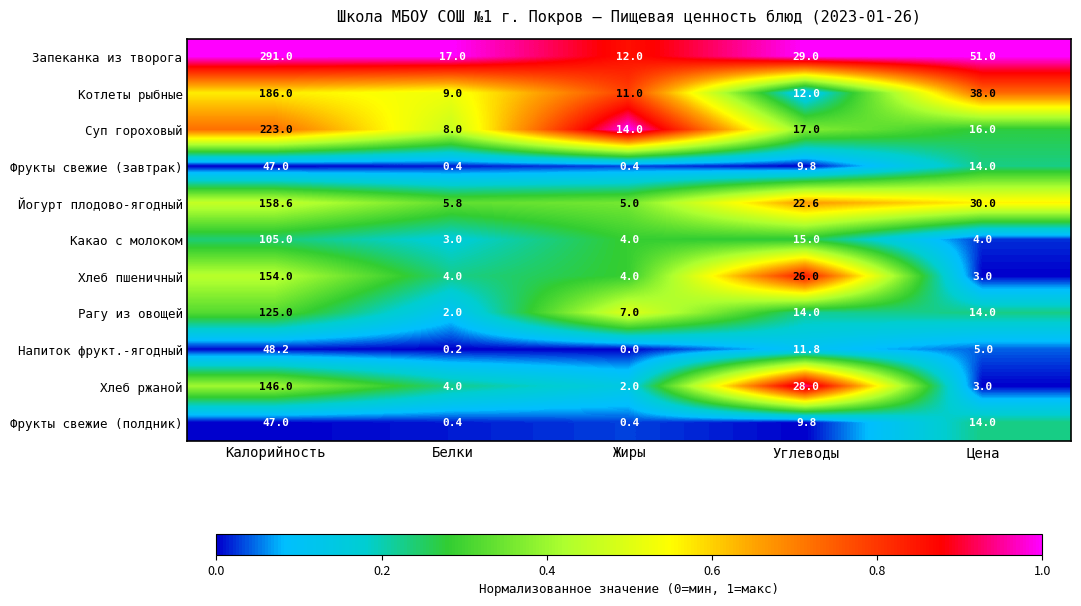

At how many categories does at least one series exceed 0?

5